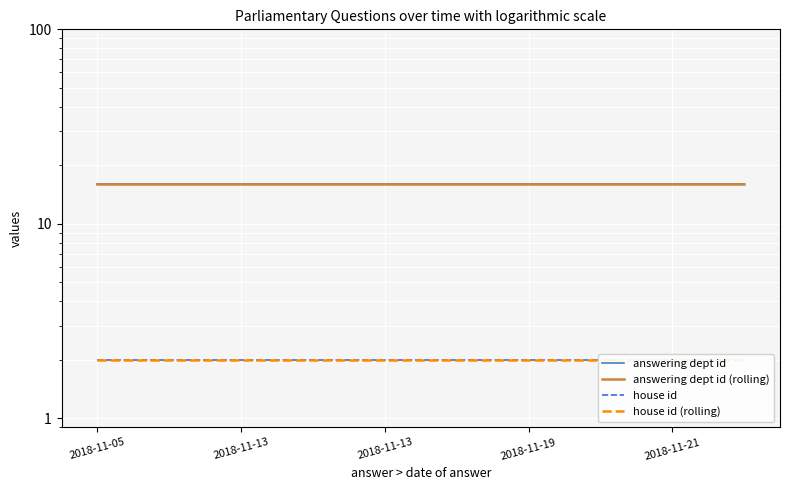

Which series has the widest spread of values?

answering dept id